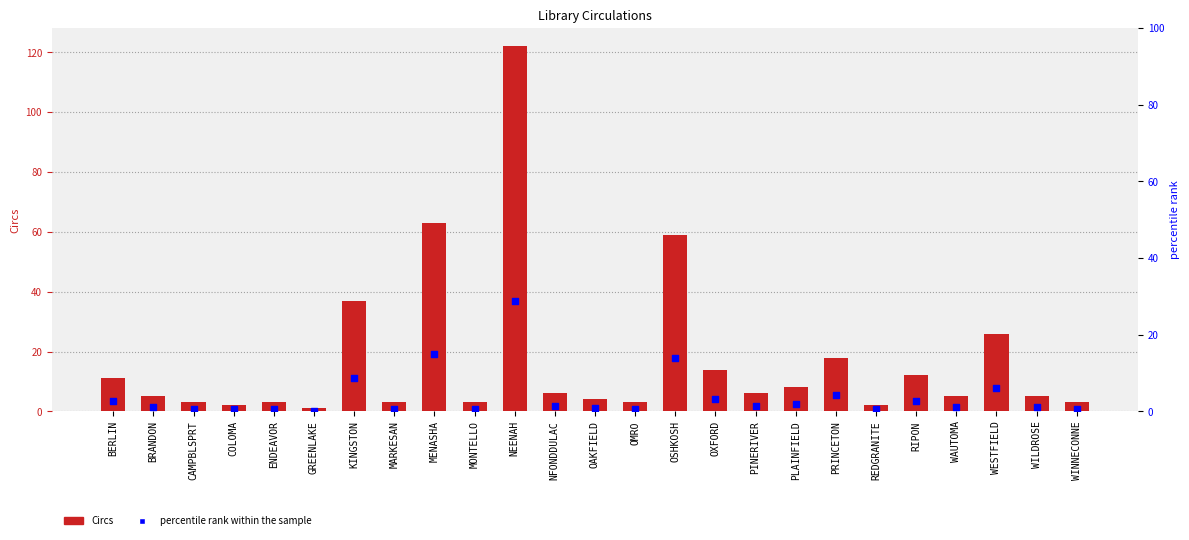

Which series contains the highest Y value?

Circs